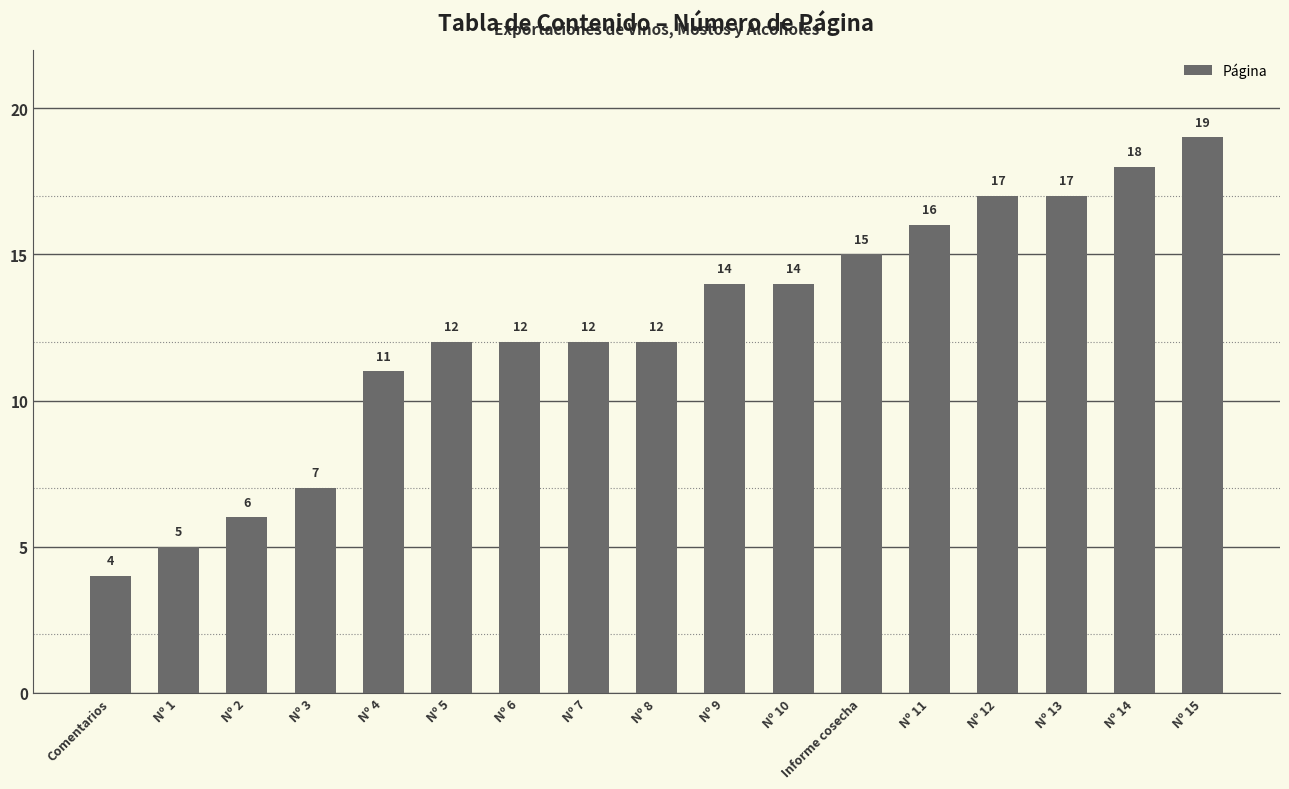

What is the difference between the maximum and minimum values?

15